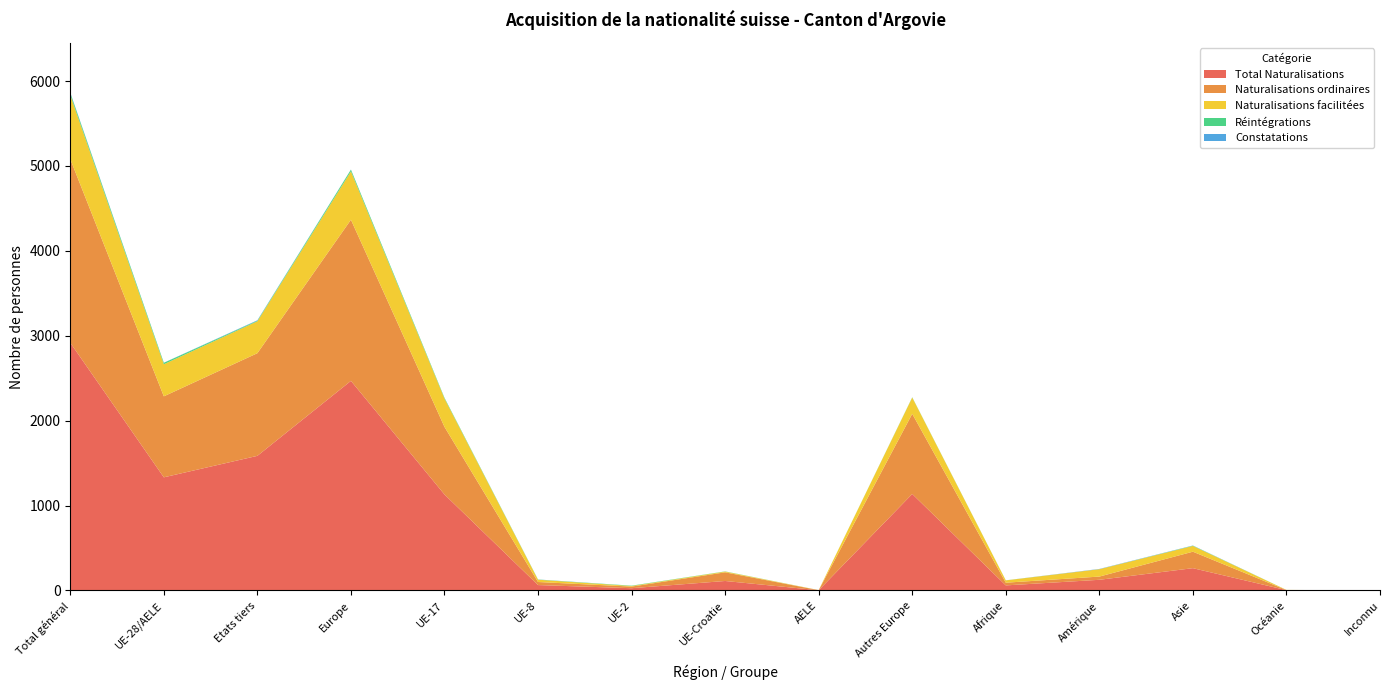

Reading left to right, list all the values displayed in this chart.

Total Naturalisations: Total général=2917	UE-28/AELE=1332	Etats tiers=1585	Europe=2468	UE-17=1130	UE-8=63	UE-2=26	UE-Croatie=111	AELE=2	Autres Europe=1136	Afrique=59	Amérique=125	Asie=262	Océanie=3	Inconnu=0
Naturalisations ordinaires: Total général=2163	UE-28/AELE=954	Etats tiers=1209	Europe=1898	UE-17=796	UE-8=36	UE-2=19	UE-Croatie=102	AELE=1	Autres Europe=944	Afrique=32	Amérique=38	Asie=194	Océanie=1	Inconnu=0
Naturalisations facilitées: Total général=754	UE-28/AELE=378	Etats tiers=376	Europe=570	UE-17=334	UE-8=27	UE-2=7	UE-Croatie=9	AELE=1	Autres Europe=192	Afrique=27	Amérique=87	Asie=68	Océanie=2	Inconnu=0
Réintégrations: Total général=24	UE-28/AELE=17	Etats tiers=7	Europe=20	UE-17=9	UE-8=2	UE-2=4	UE-Croatie=2	AELE=0	Autres Europe=3	Afrique=1	Amérique=0	Asie=3	Océanie=0	Inconnu=0
Constatations: Total général=6	UE-28/AELE=1	Etats tiers=5	Europe=1	UE-17=0	UE-8=1	UE-2=0	UE-Croatie=0	AELE=0	Autres Europe=0	Afrique=0	Amérique=3	Asie=2	Océanie=0	Inconnu=0